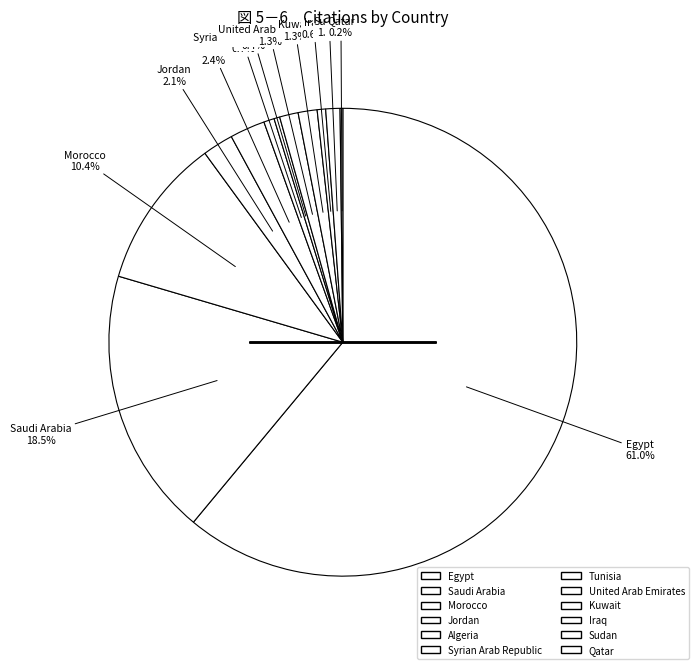

Rank the categories by value from lowest to highest.

Qatar, Tunisia, Iraq, Syrian Arab Republic, Sudan, United Arab Emirates, Kuwait, Jordan, Algeria, Morocco, Saudi Arabia, Egypt